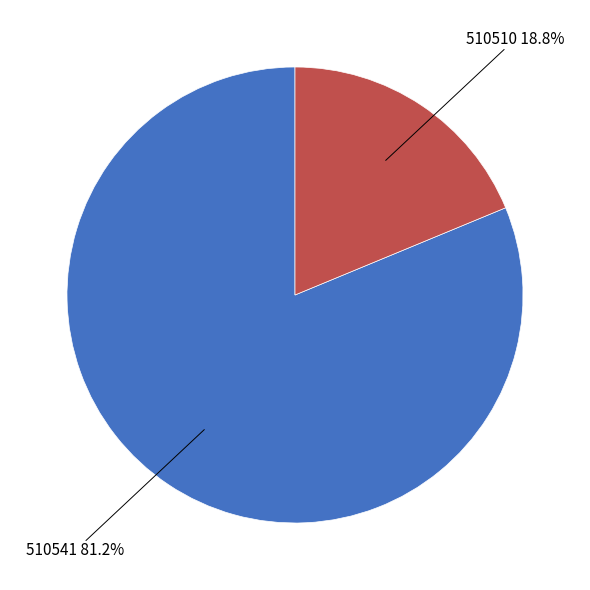

Is there a majority slice in this chart?

Yes